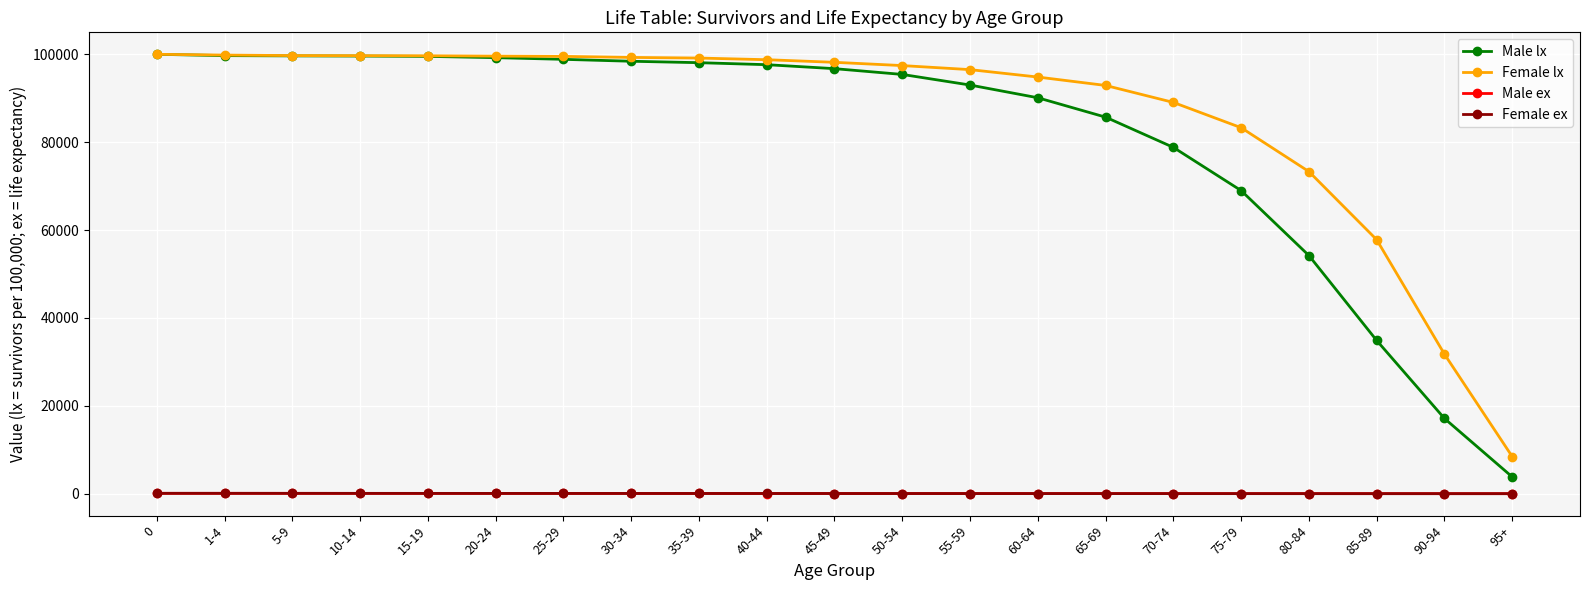

What is the value of the Female ex point at the 1st from the left?

84.9